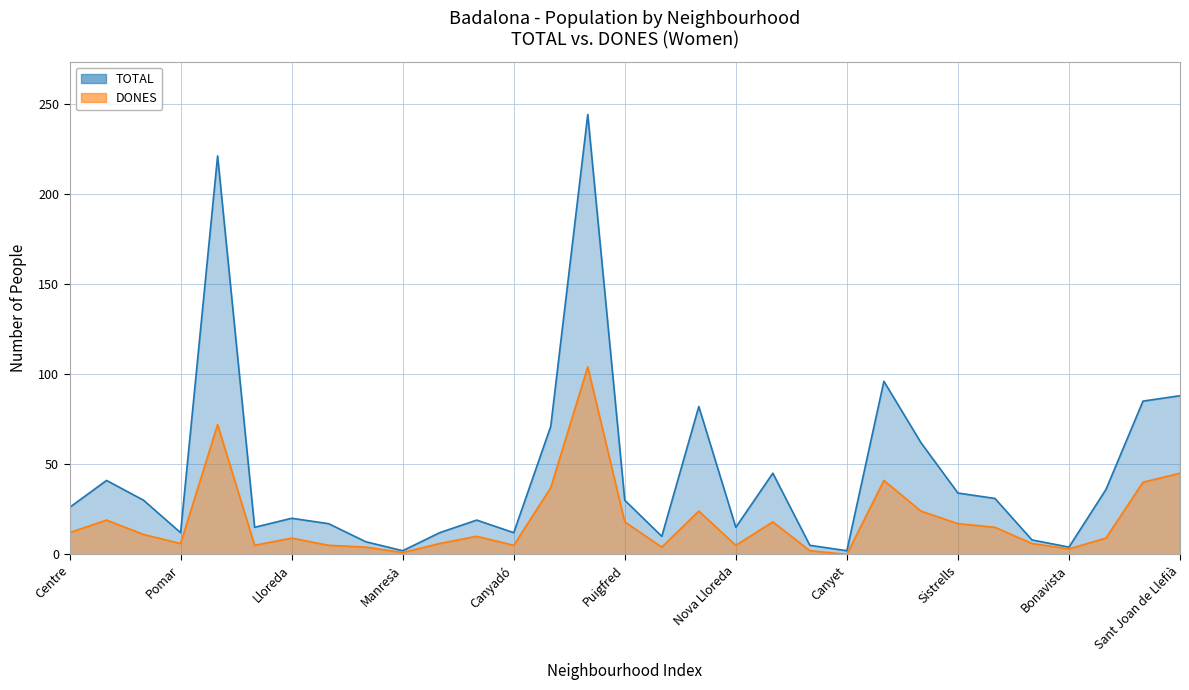

Rank the categories by DONES value from lowest to highest.

Canyet, Manresà, La Mora, Bonavista, Coll i Pujol, Montigalà, Can Claris, Morera, Canyadó, Nova Lloreda, Pomar, El Remei, Dalt de la Vila, Lloreda, Congrés, Casagemes, Gorg, Centre, Progrés, Sistrells, Puigfred, Bufalà, Raval, Artigas, Sant Crist de Can Cabanyes, La Pau, Sant Antoni de Llefià, Sant Mori de Llefià, Sant Joan de Llefià, Sant Roc, La Salut